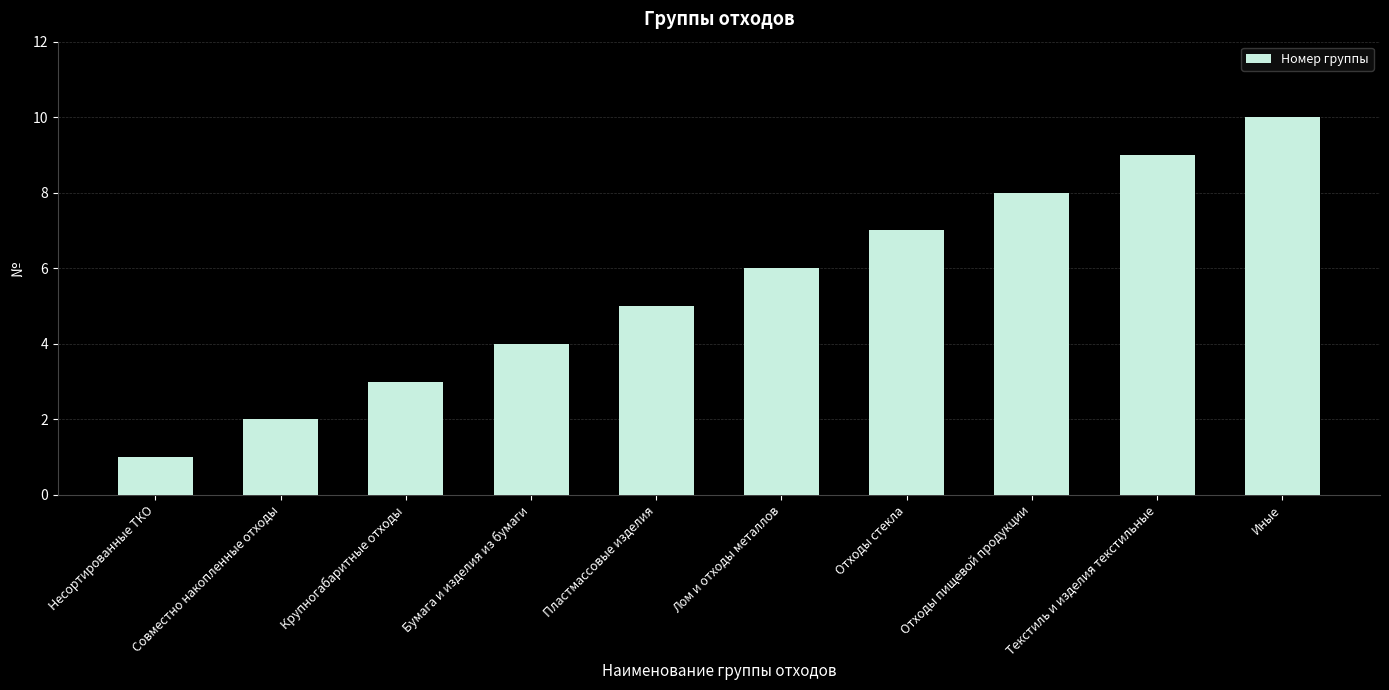

Does the chart contain stacked bars?

No